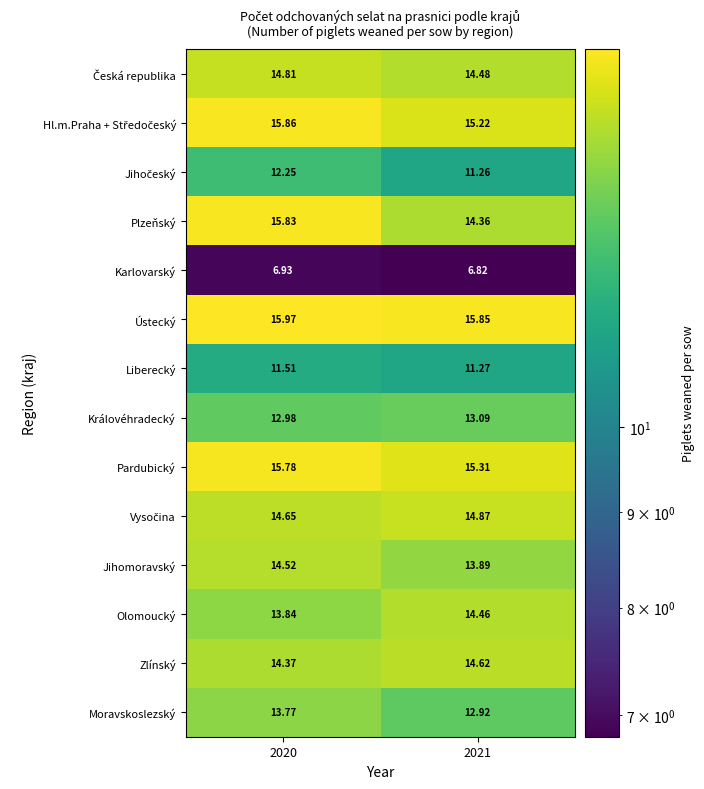

Which series has the largest total across all categories?

Ústecký